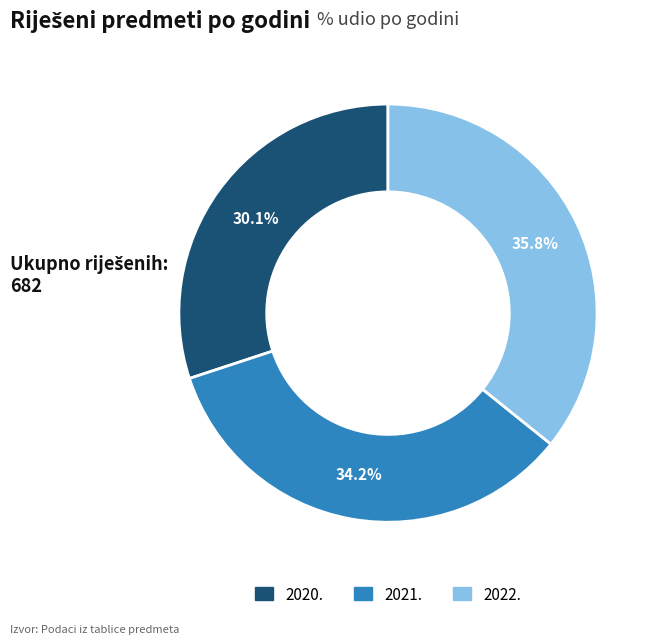

Rank the categories by value from lowest to highest.

2020., 2021., 2022.